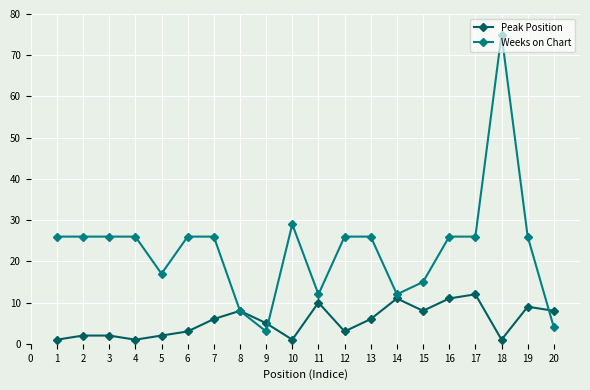

What is the maximum value shown in the chart?

75